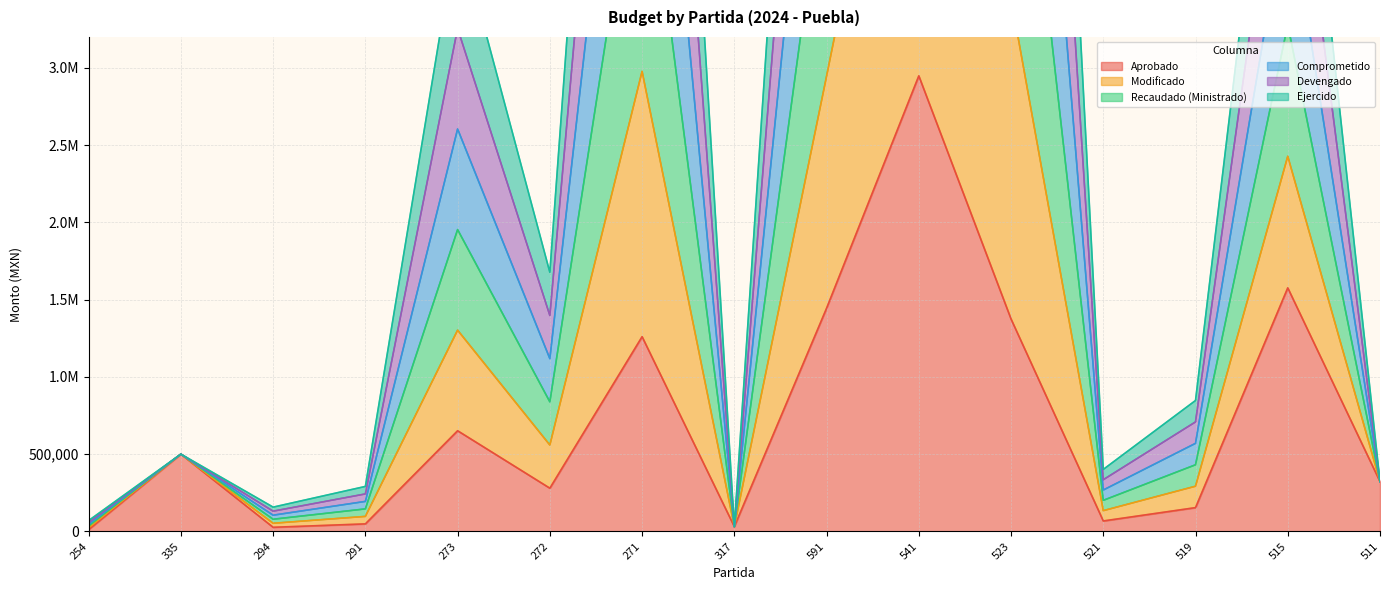

Which has a higher value, 254 or 541?

541